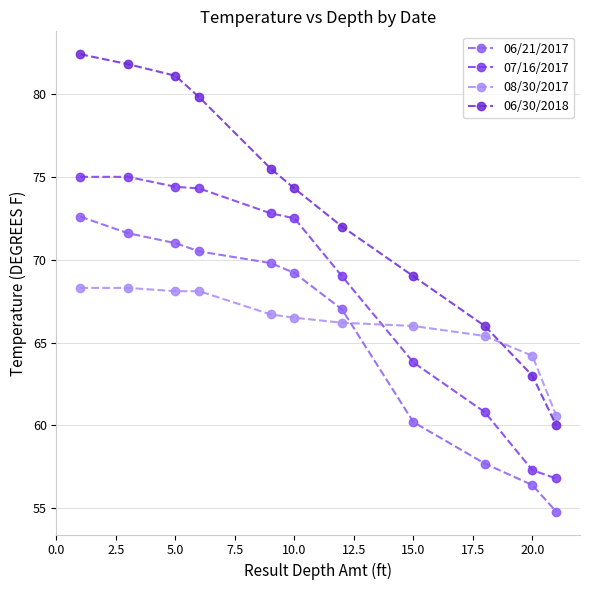

At which label is 06/21/2017 closest to 63?

15.0